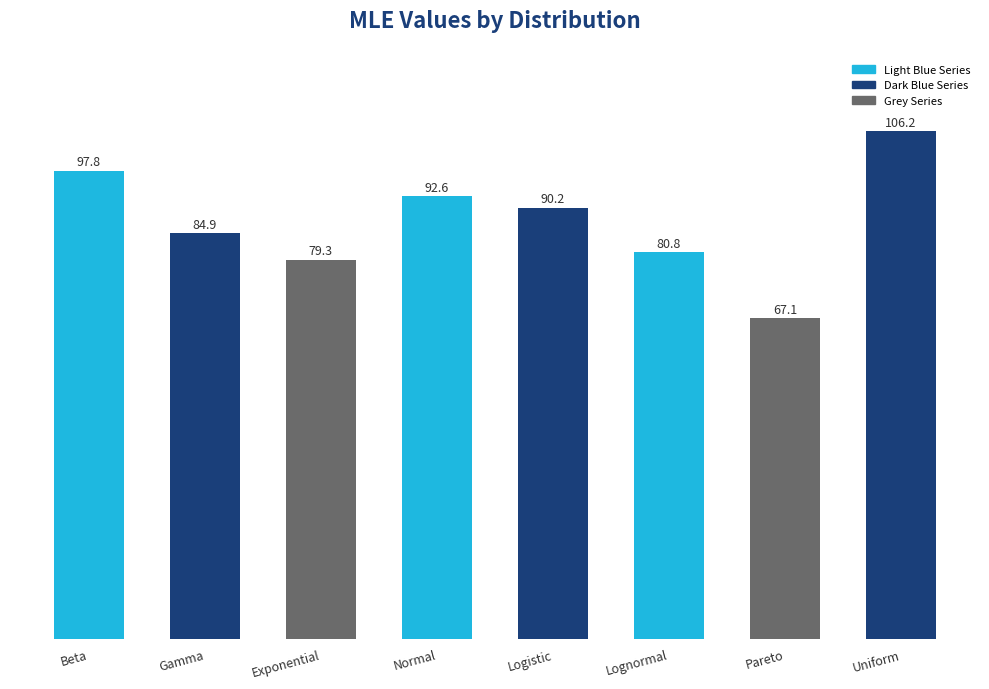

Is it true that the value at Pareto is 67.1?

True